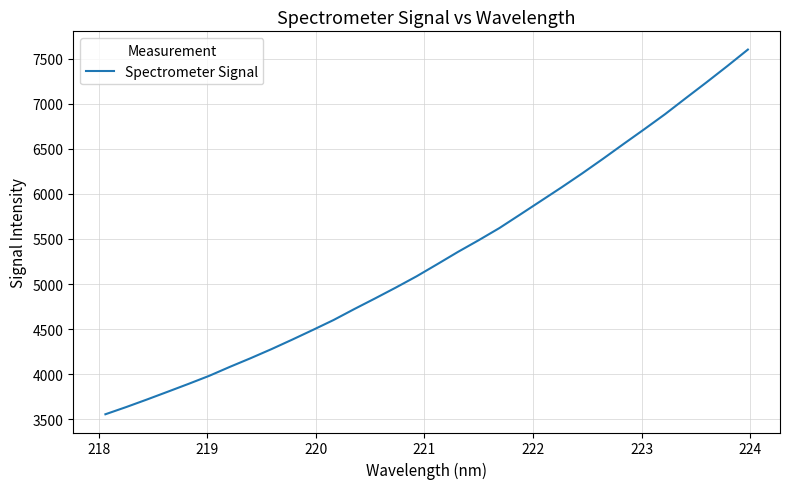

What is the minimum value shown in the chart?

3553.1